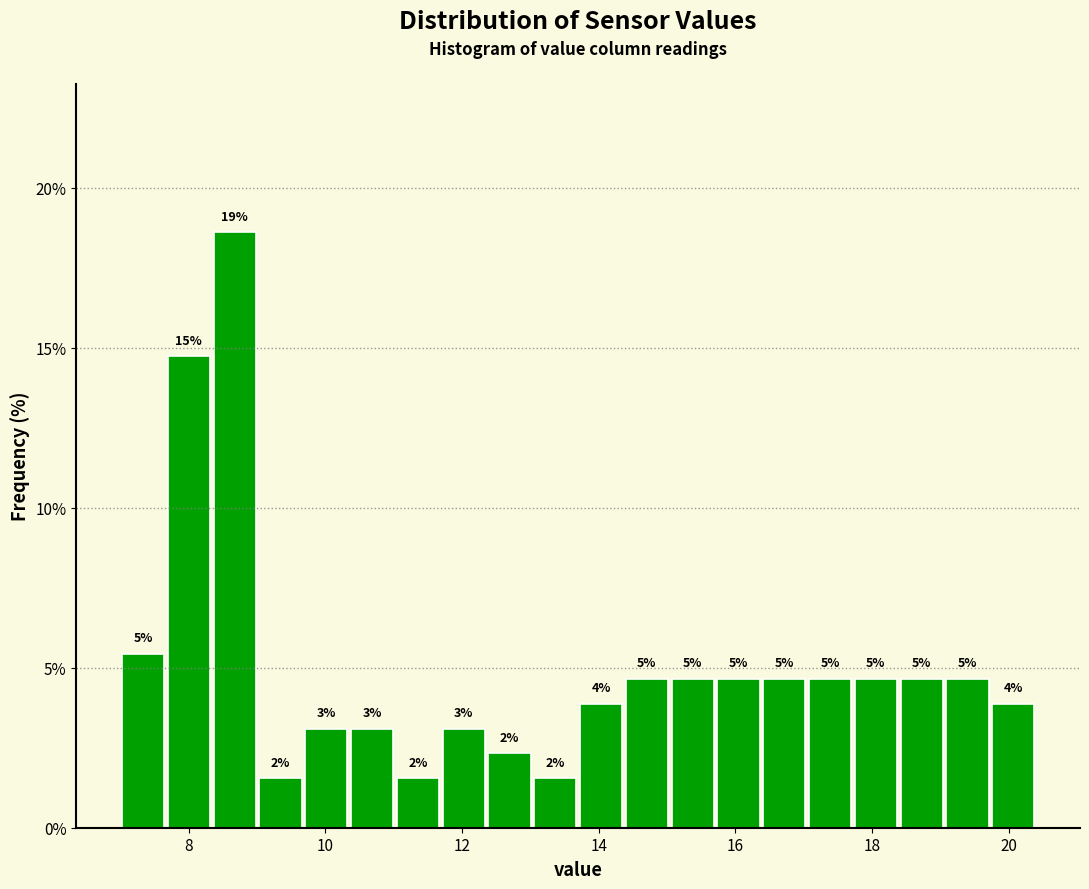

Around what value on the x-axis is the tallest bar? Give the approximate position of its centre, as read against the axis.

8.6